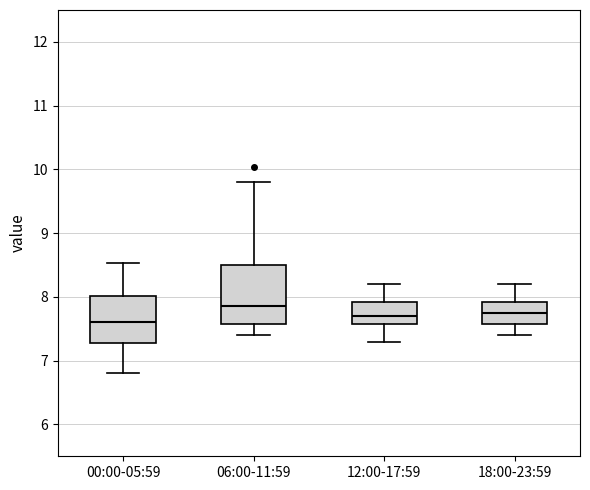

Reading left to right, read every box against the y-axis: the position of its median line, the range the box covers, and the ends of its whiskers. The values are not printed on the chart, so give them approximately, as read against the axis.

00:00-05:59: median 7.6, box 7.3 to 8.0, whiskers 6.8 to 8.5
06:00-11:59: median 7.9, box 7.6 to 8.5, whiskers 7.4 to 9.8
12:00-17:59: median 7.7, box 7.6 to 7.9, whiskers 7.3 to 8.2
18:00-23:59: median 7.8, box 7.6 to 7.9, whiskers 7.4 to 8.2